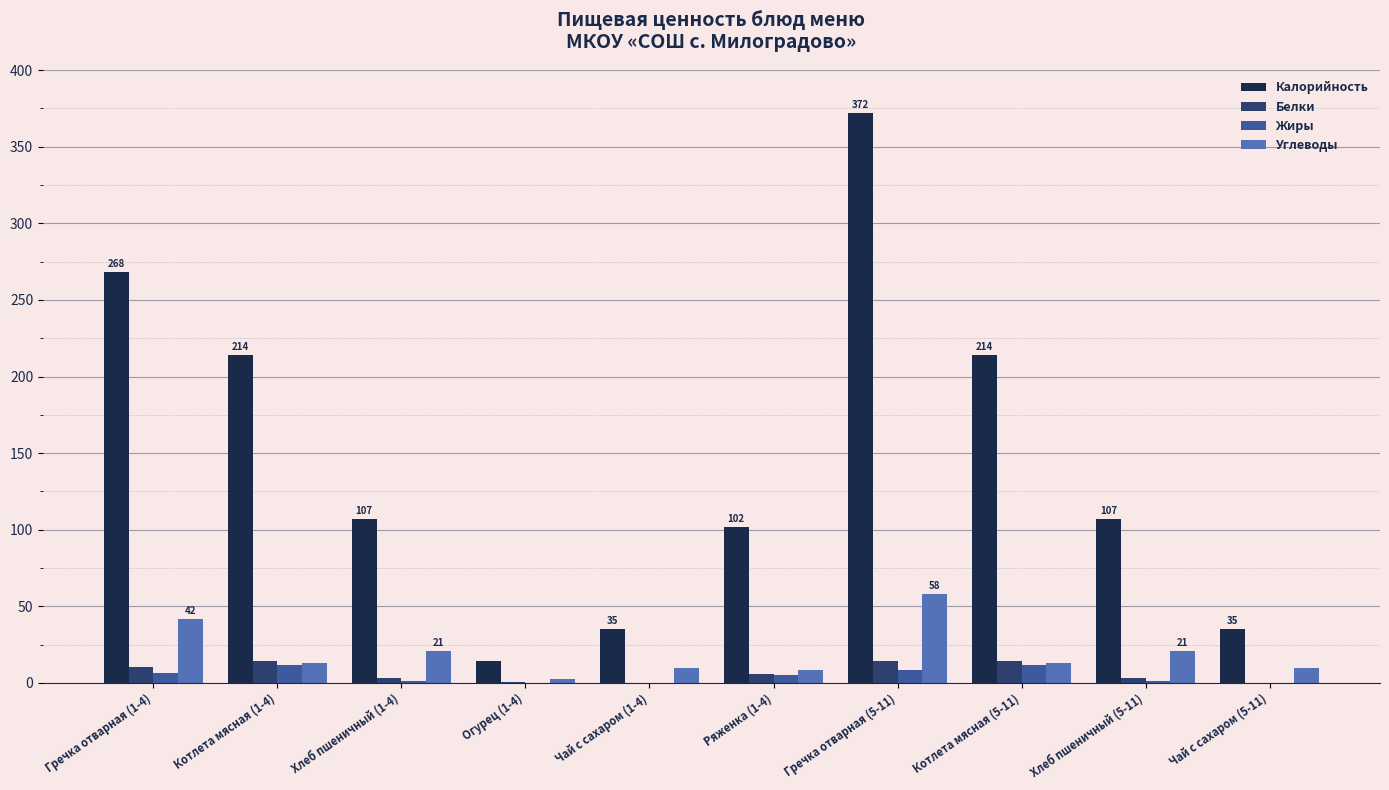

How many distinct data groups are displayed?

4